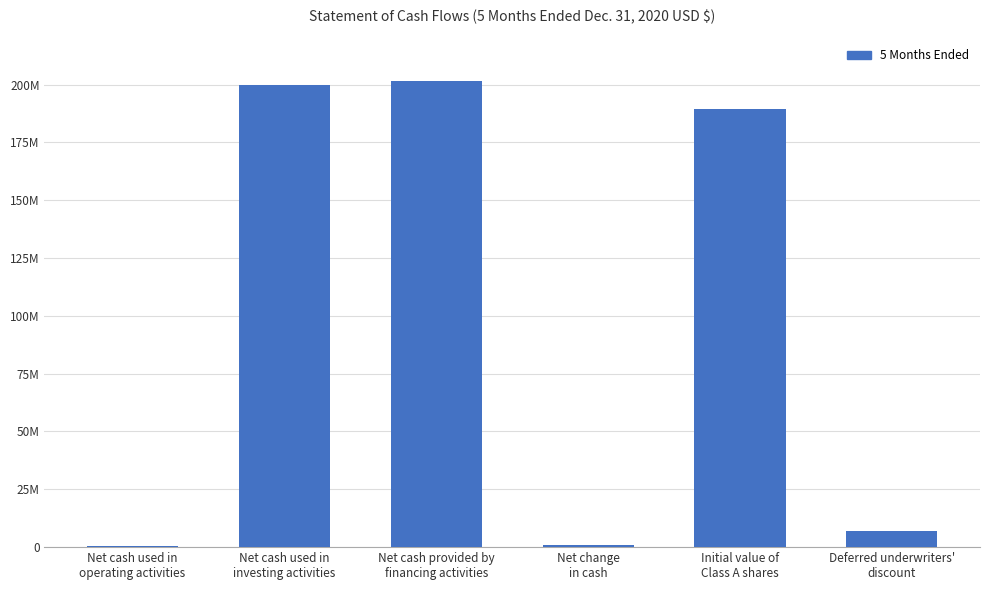

What is the sum of all values?

599265840